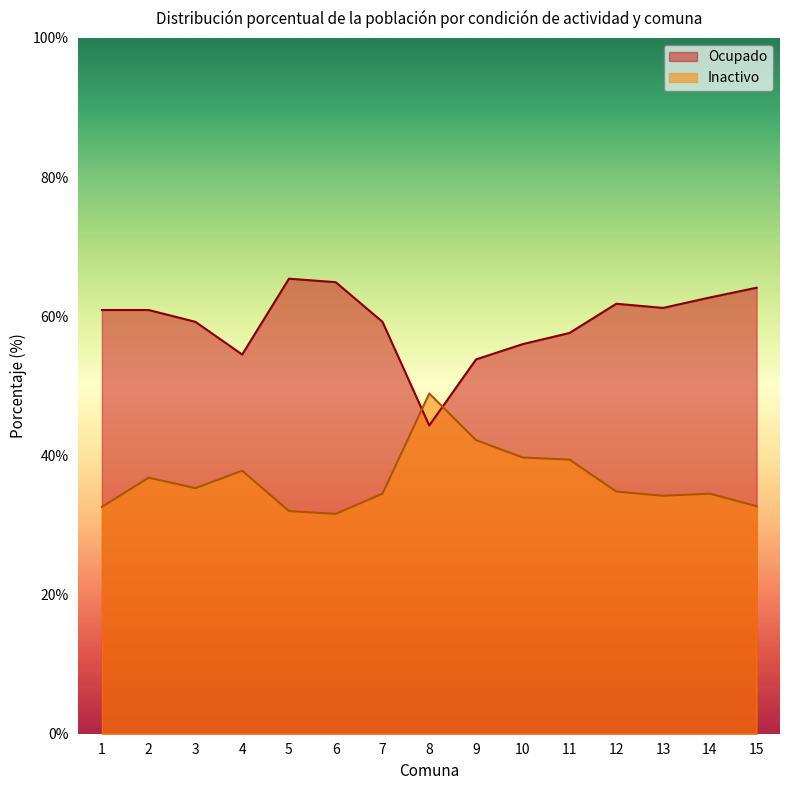

Between 6 and 9, which is larger?

6